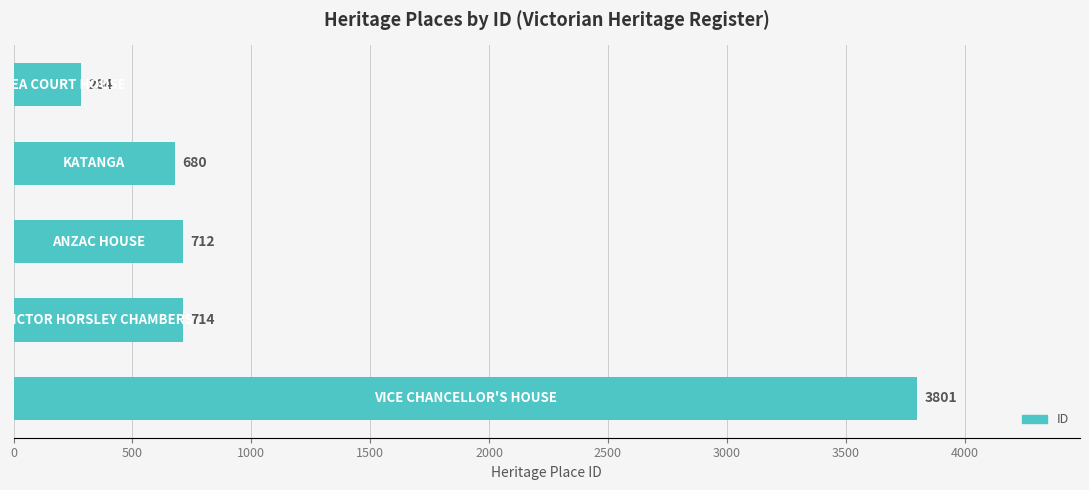

What is the smallest value displayed?

284